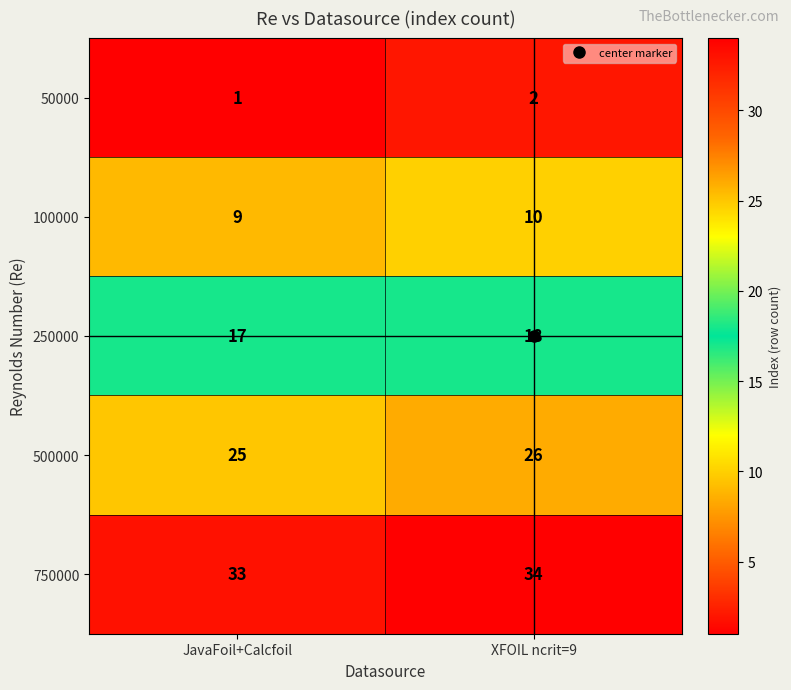

What is the total value across all series at JavaFoil+Calcfoil?

85